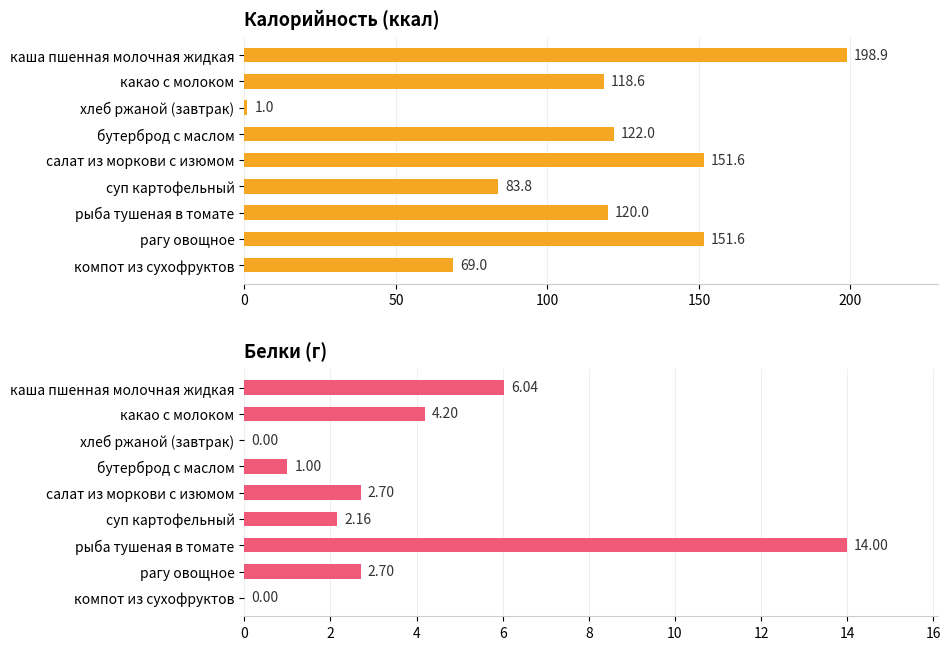

What is the difference between the maximum and minimum values in the Калорийность series?

197.9